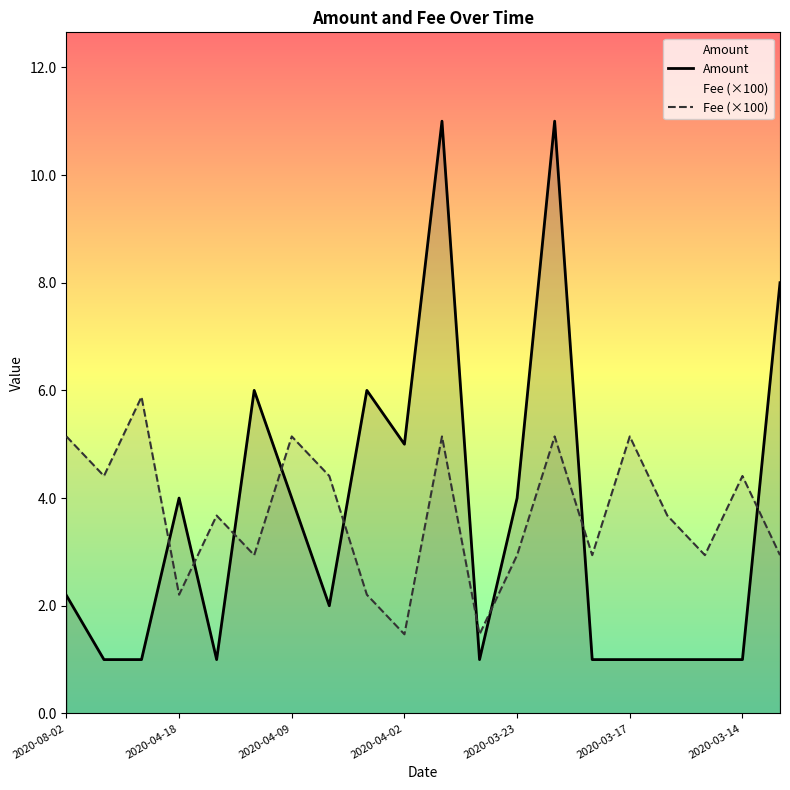

Where does the Fee (×100) series first go above 3?

2020-08-02